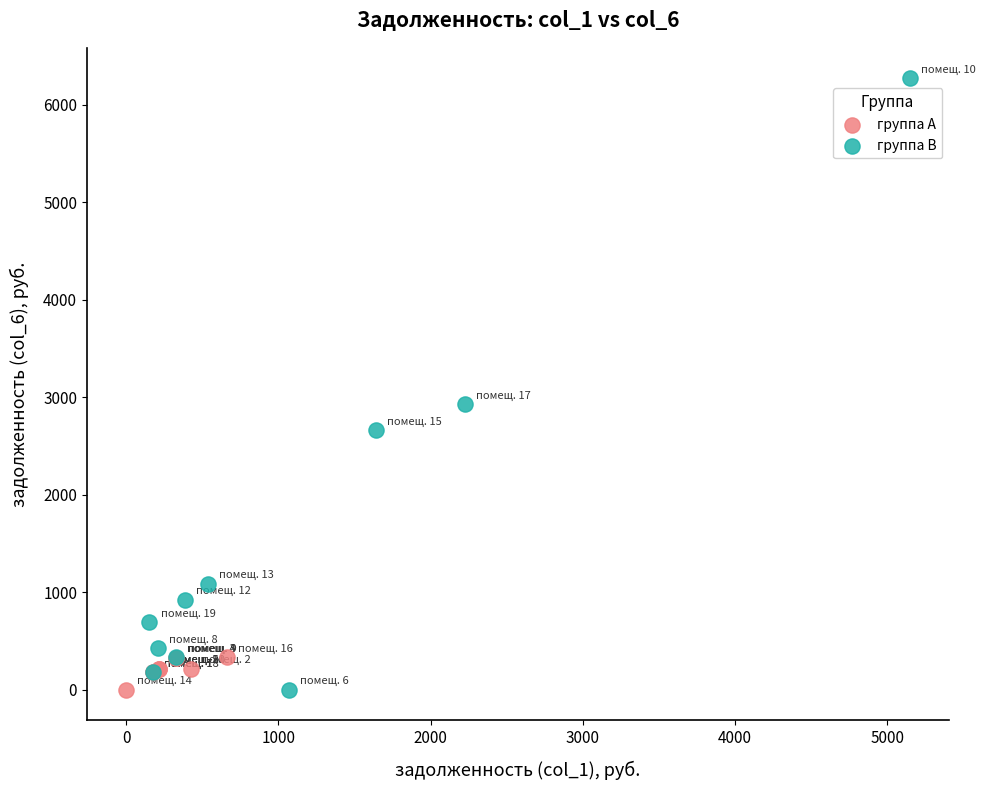

Which series contains the highest Y value?

группа B